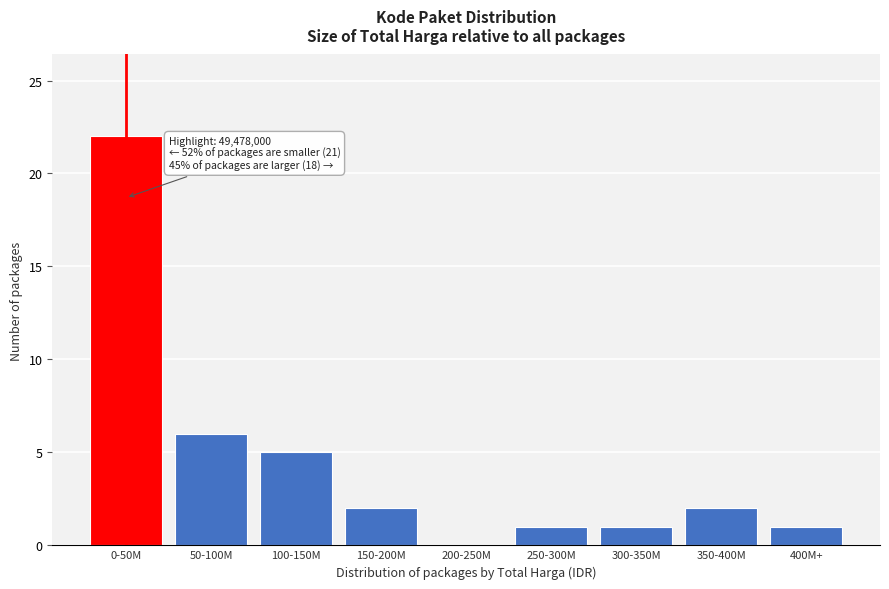

Reading right to left, transcribe all the data shown in this chart.

400M+=1	350-400M=2	300-350M=1	250-300M=1	200-250M=0	150-200M=2	100-150M=5	50-100M=6	0-50M=22